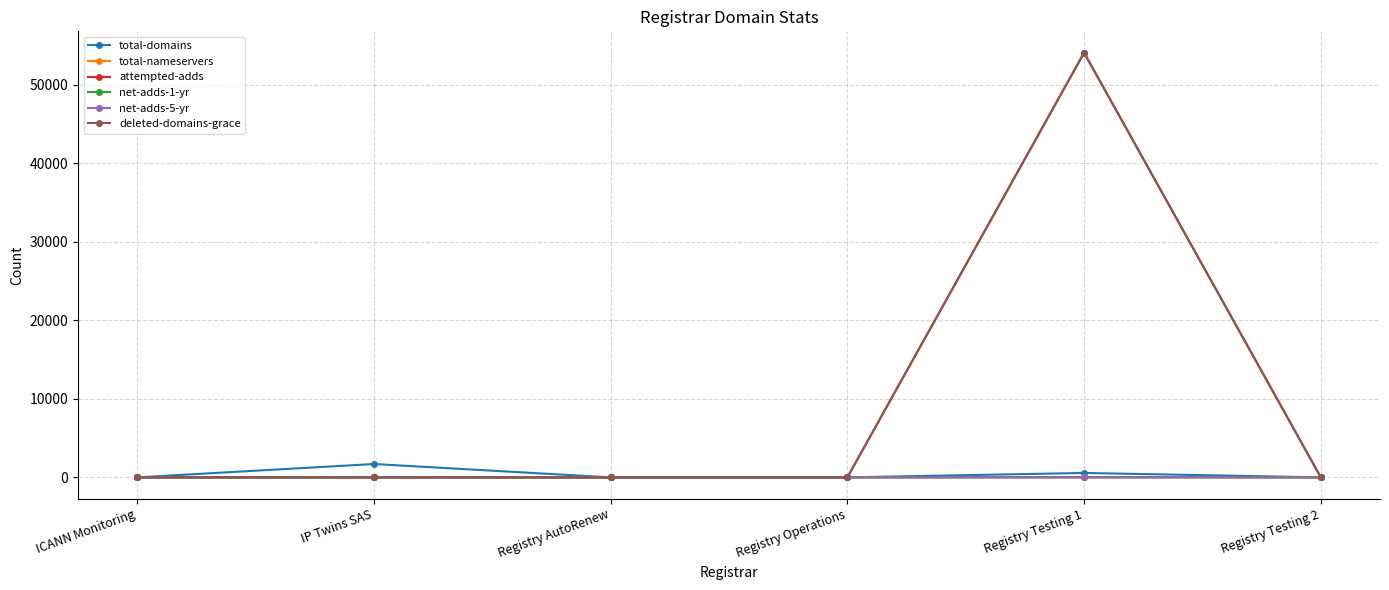

The attempted-adds series shows 0 at Registry Operations. True or false?

True